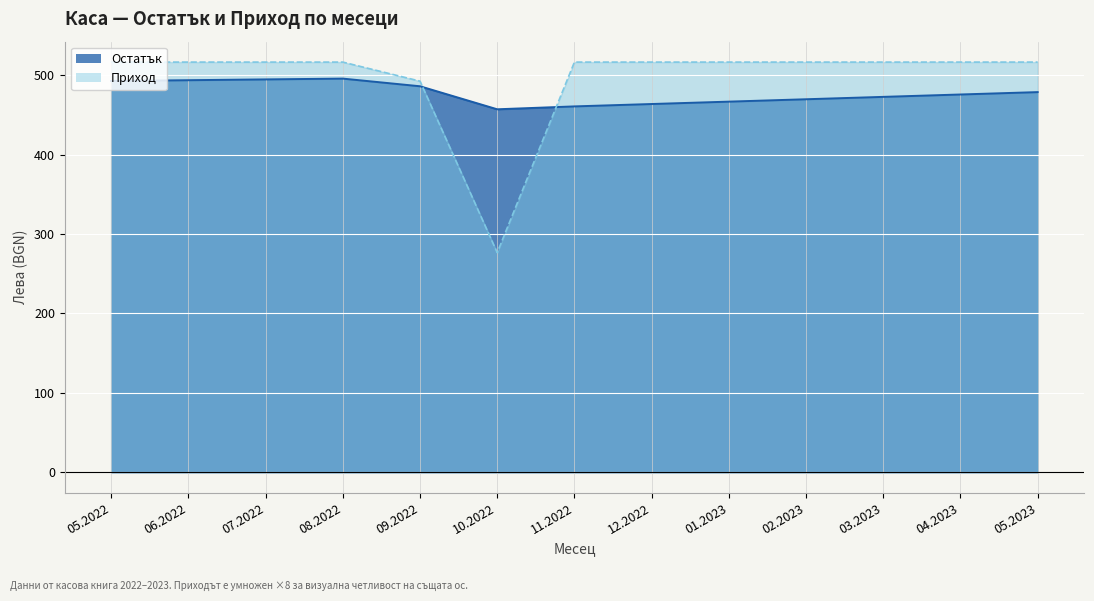

What is the value of the Приход point at the 1st from the left?

516.6